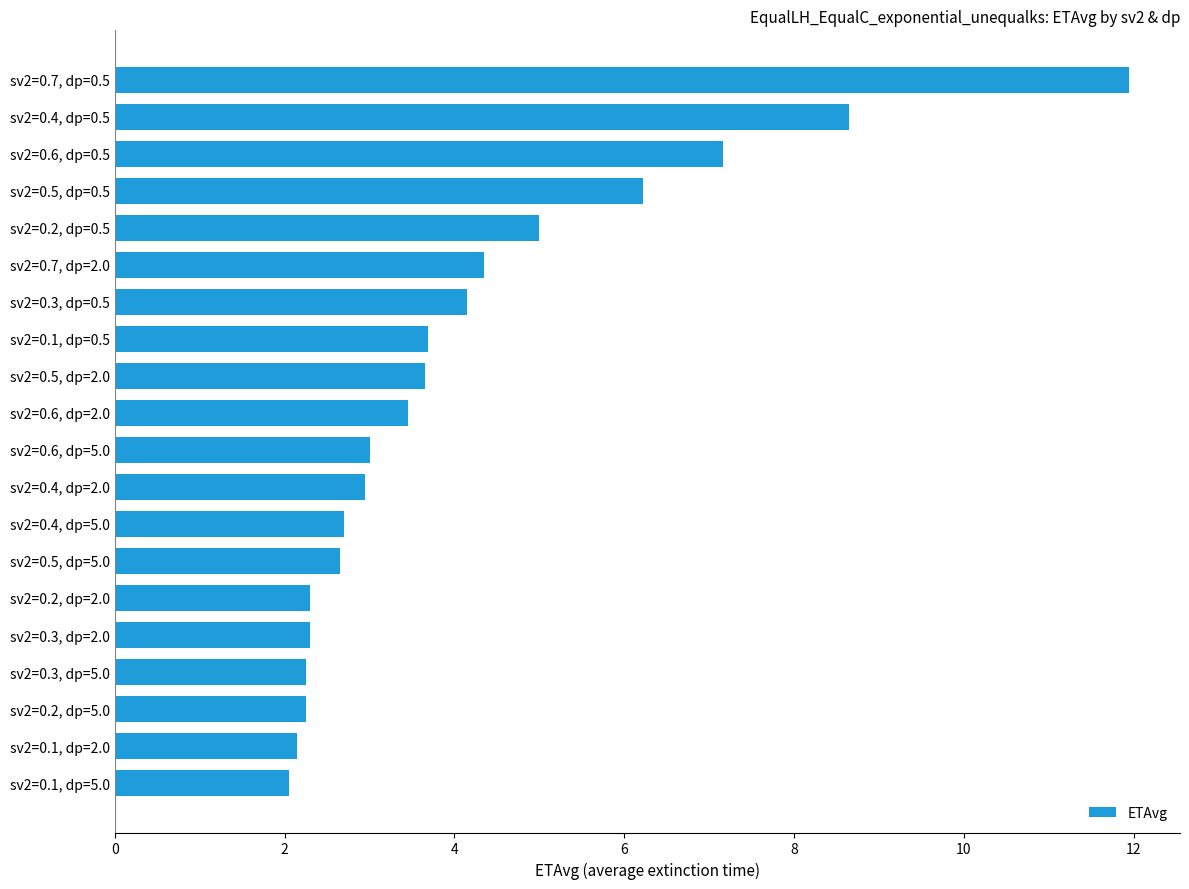

Does the chart contain stacked bars?

No